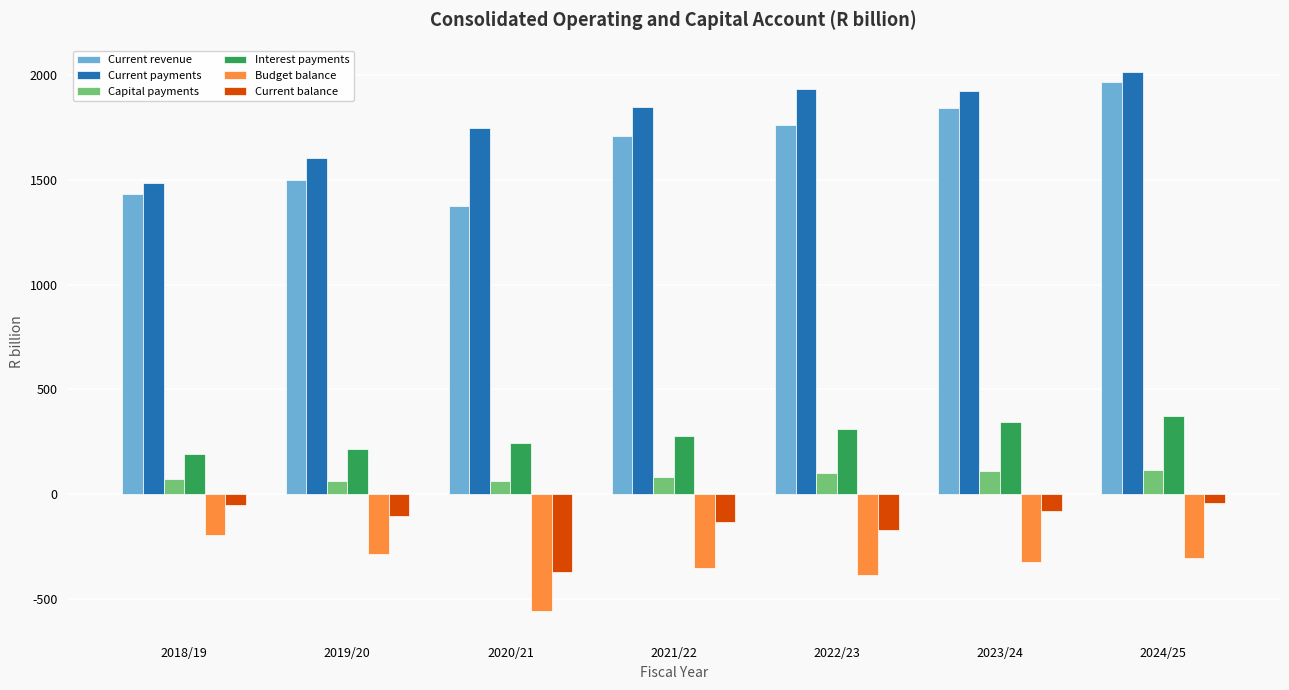

Where does the Current revenue series first go above 1711?

2021/22